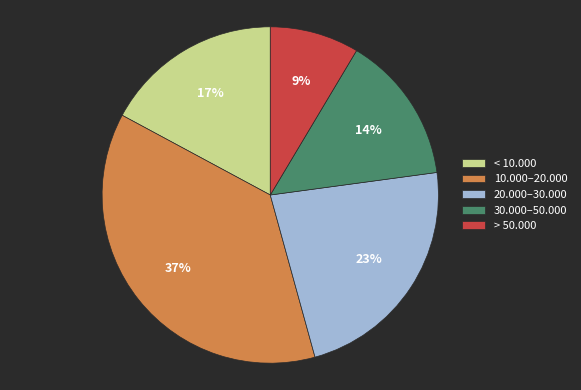

How many segments does this pie chart have?

5